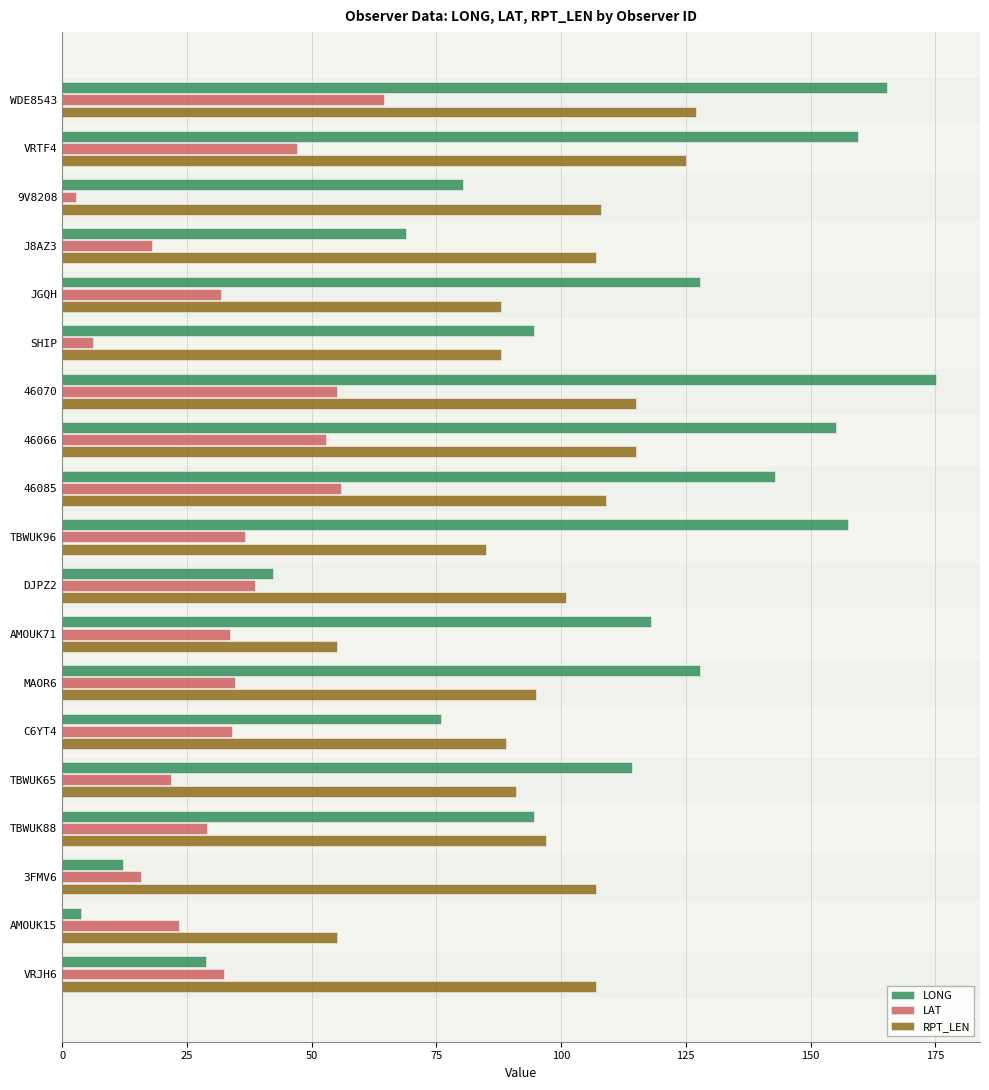

What is the difference between the second highest and second lowest values in the RPT_LEN series?

70.0